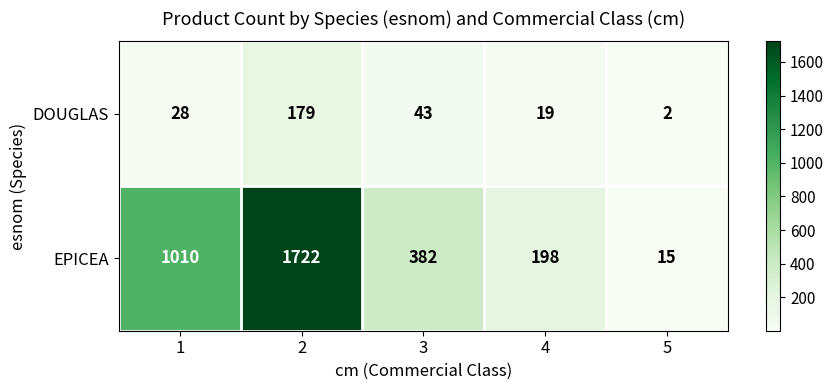

Reading right to left, transcribe all the data shown in this chart.

DOUGLAS: 2	19	43	179	28
EPICEA: 15	198	382	1722	1010